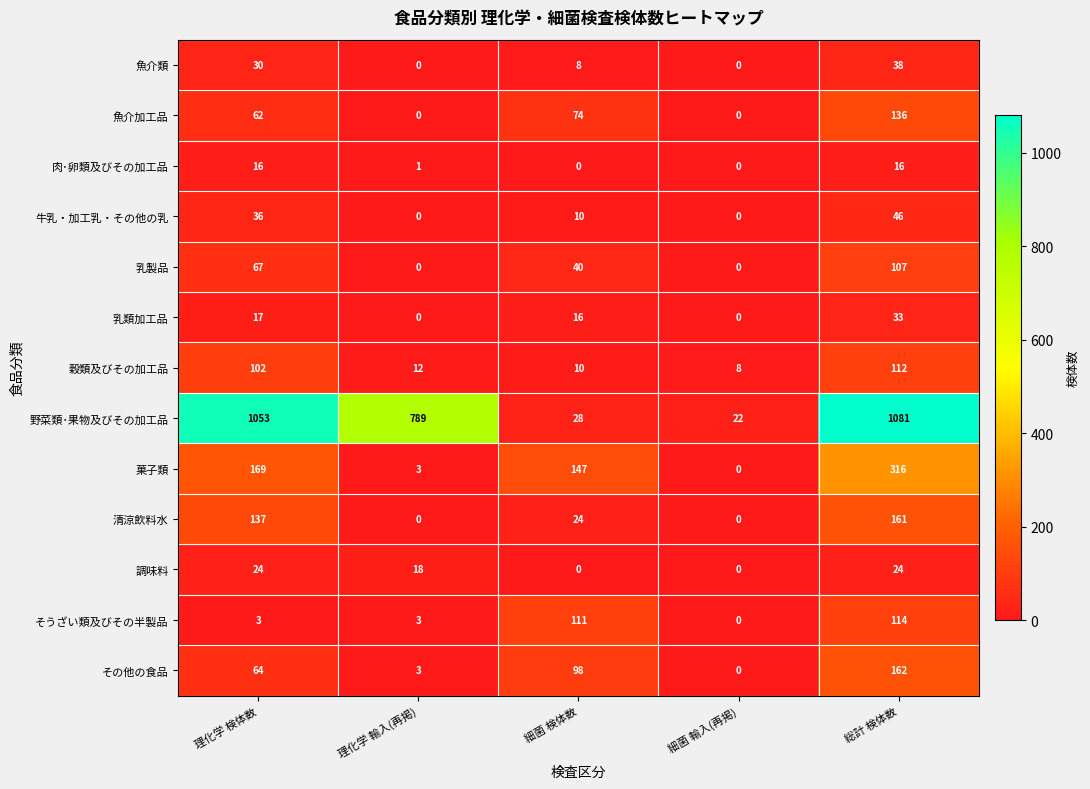

Which series has the widest spread of values?

野菜類･果物及びその加工品